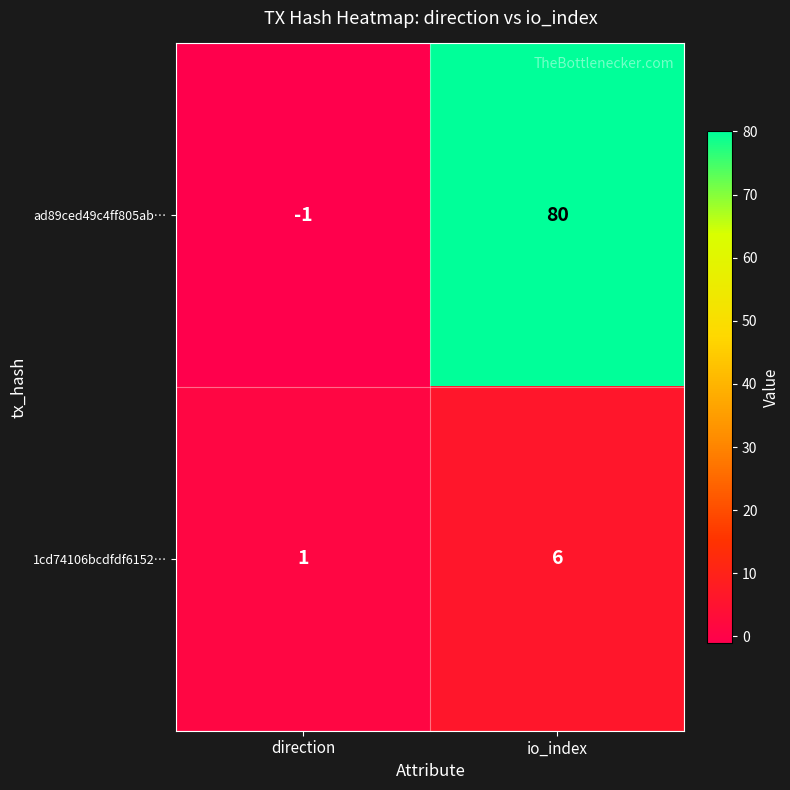

How many data points in 1cd74106bcdfdf6152… are less than 6?

1